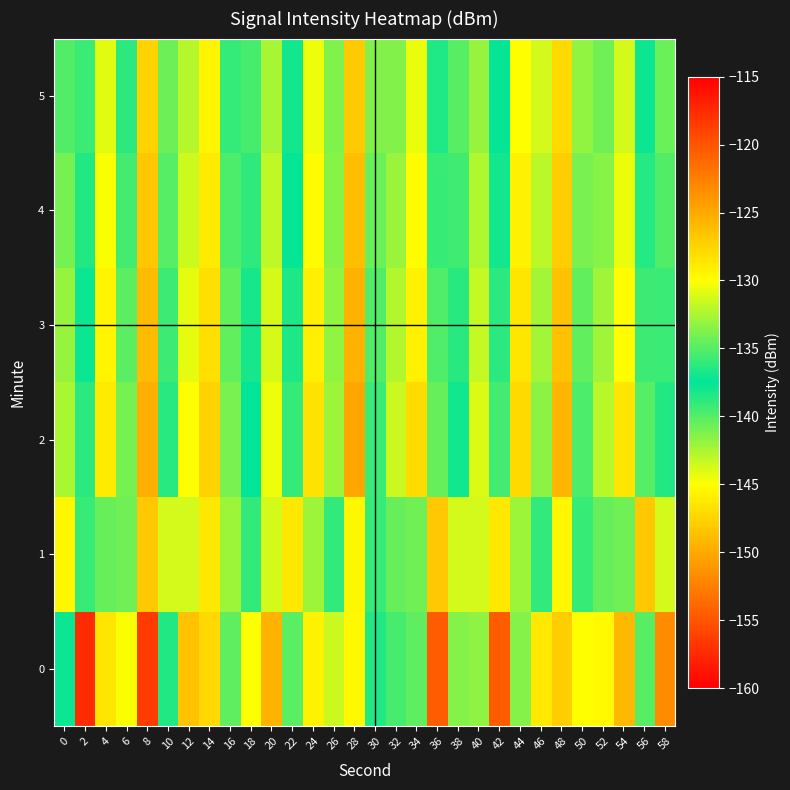

How many distinct data groups are displayed?

6